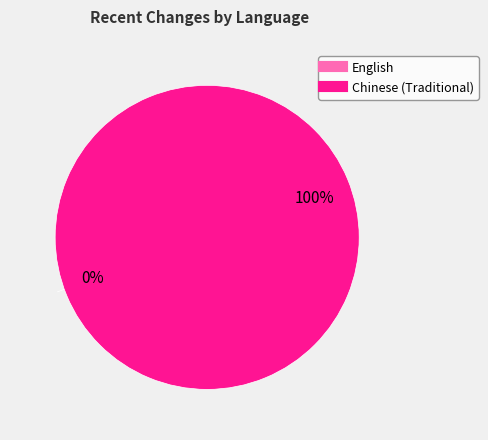

Between English and Chinese (Traditional), which is larger?

Chinese (Traditional)